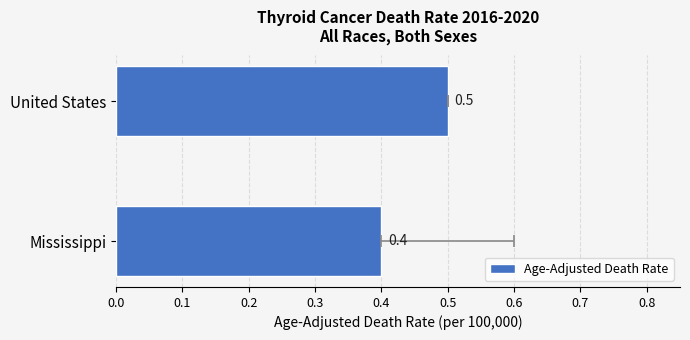

How many bars are there in total?

2